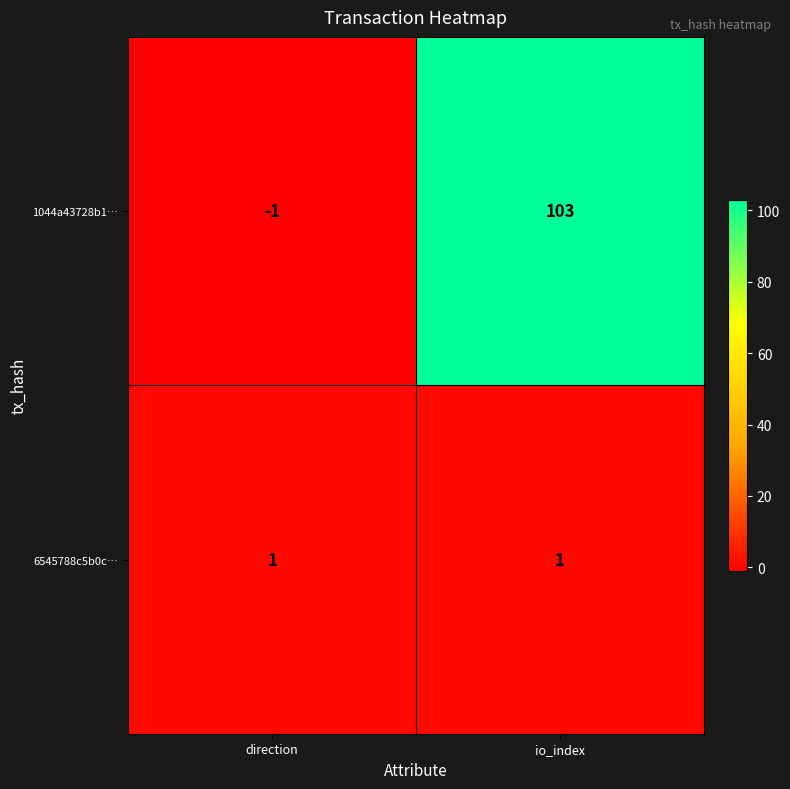

Where is 1044a43728b1… nearest to the value 51?

direction